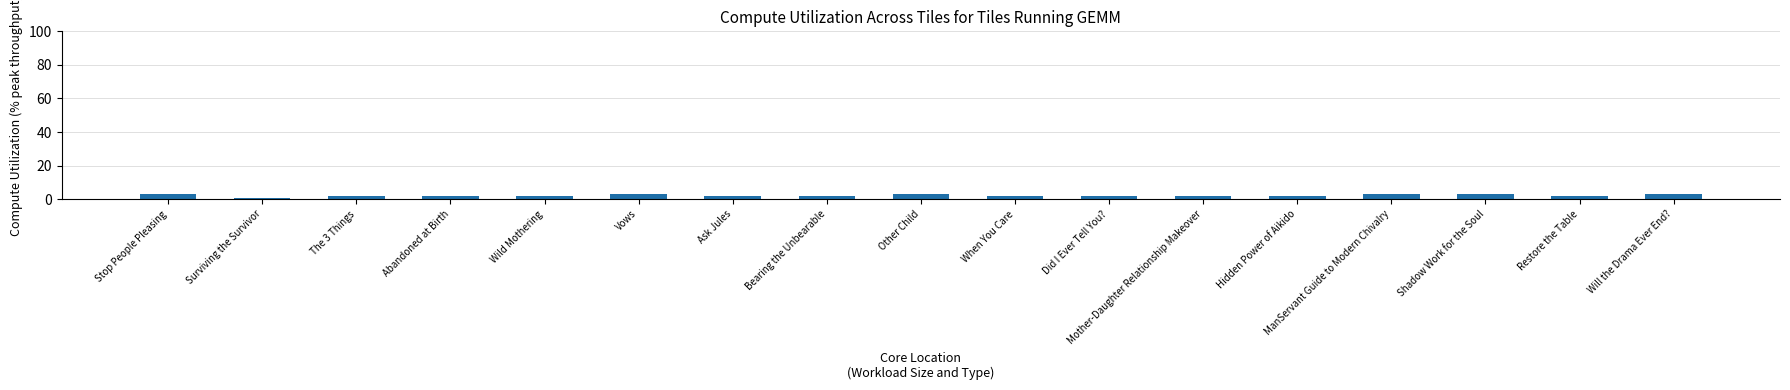

What is the approximate value at Will the Drama Ever End??

3